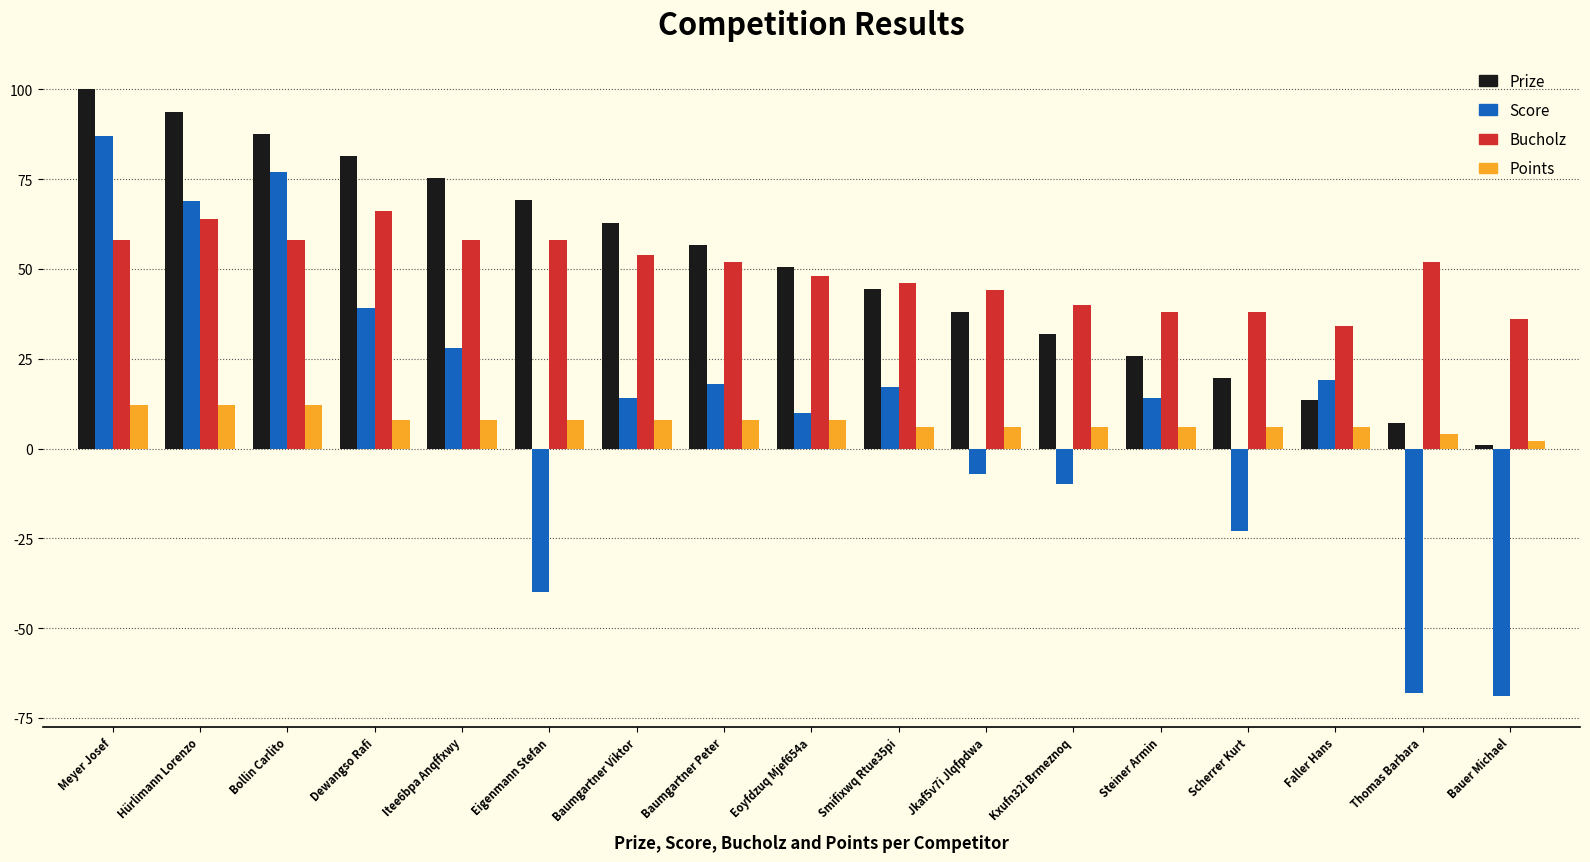

What position from the left is Smifixwq Rtue35pi?

10